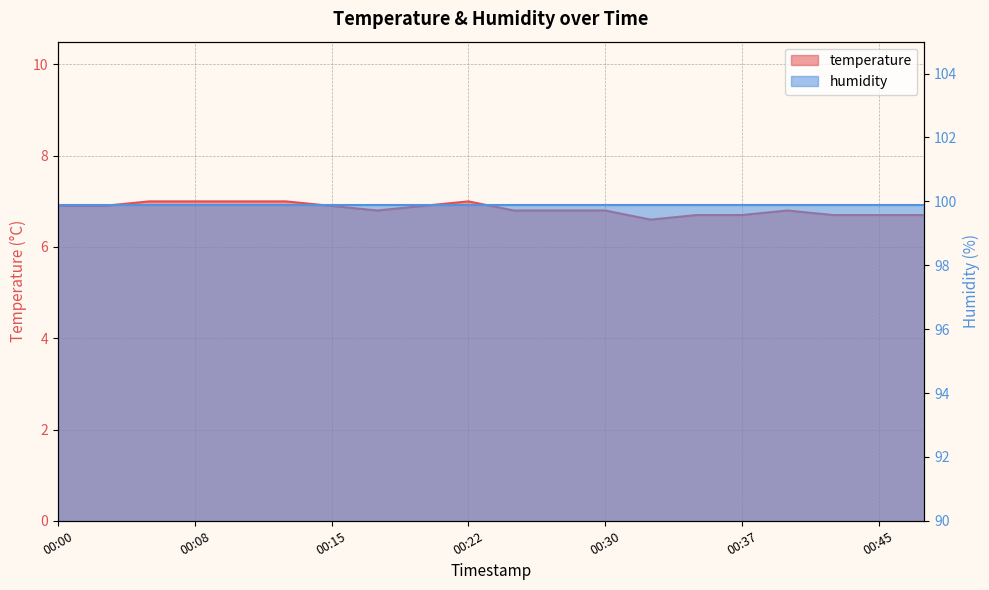

Reading left to right, extract all data points from this chart.

00:00=6.9	00:03=6.9	00:05=7.0	00:08=7.0	00:10=7.0	00:13=7.0	00:15=6.9	00:17=6.8	00:20=6.9	00:22=7.0	00:25=6.8	00:27=6.8	00:30=6.8	00:32=6.6	00:35=6.7	00:37=6.7	00:40=6.8	00:42=6.7	00:45=6.7	00:47=6.7